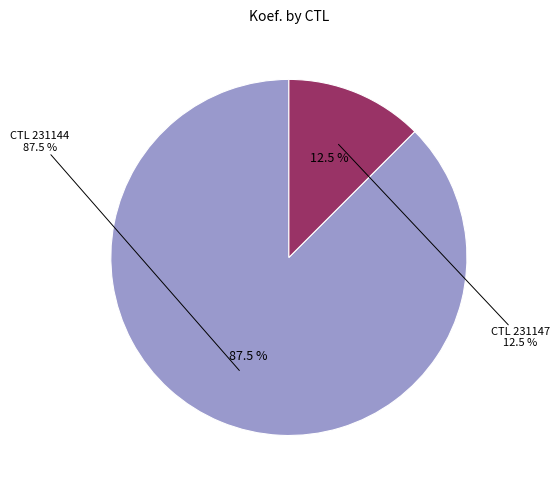

What is the change in value from 231144 to 231147?

-6